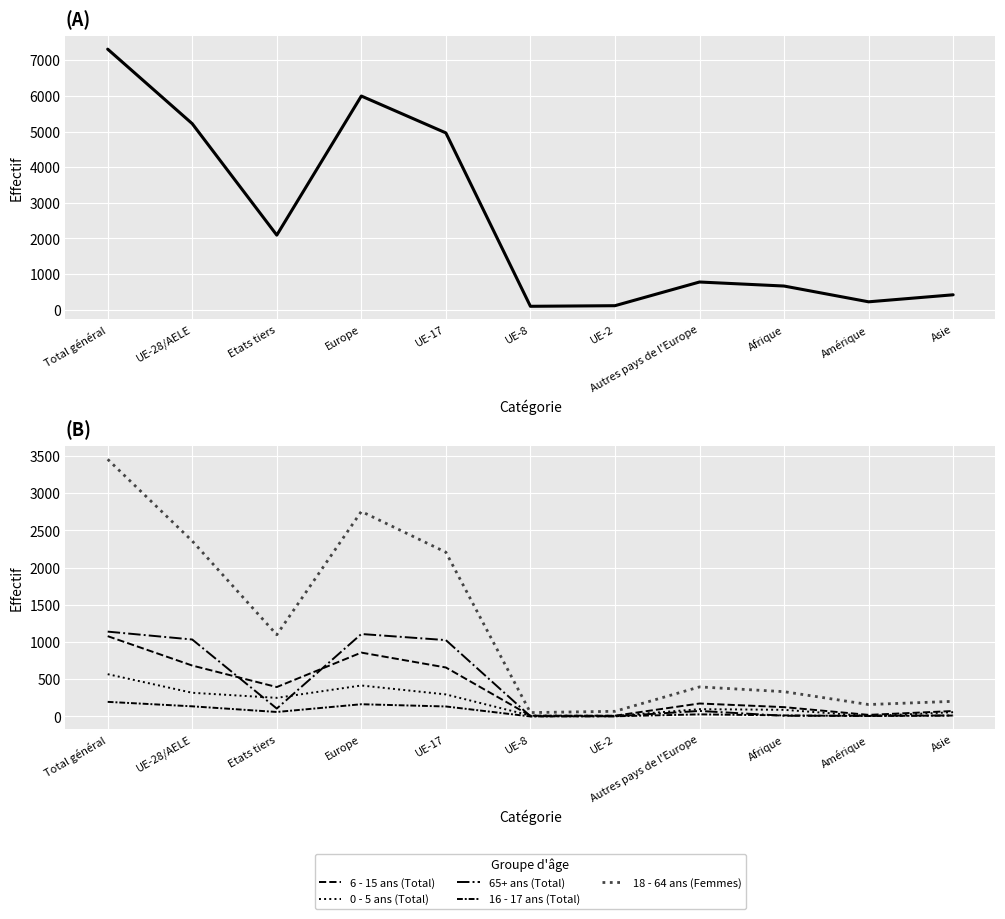

What is the difference between the 16 - 17 ans (Total) values at UE-17 and Etats tiers?

74